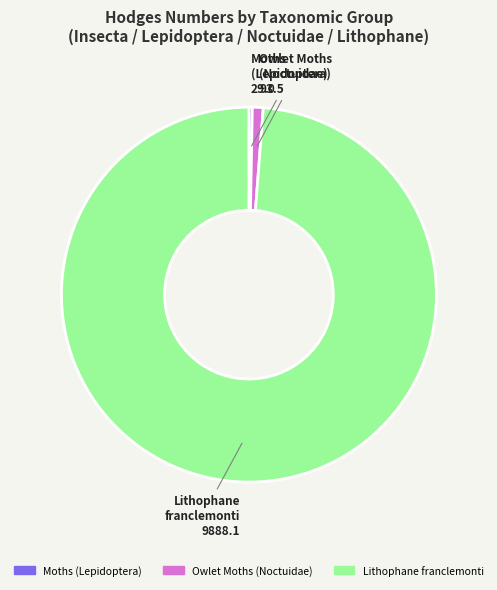

True or false: Owlet Moths (Noctuidae) accounts for 8% of the total.

False